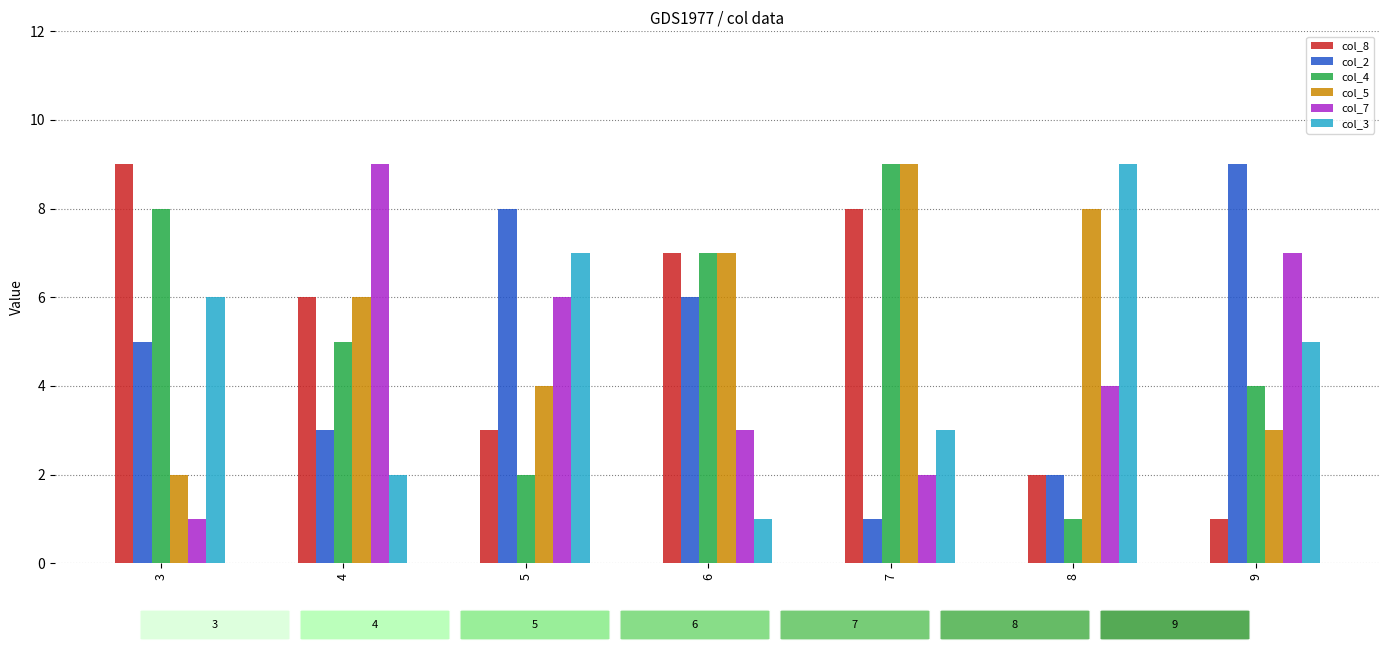

Is the value of col_8 at 9 greater than the value of col_4 at 5?

No